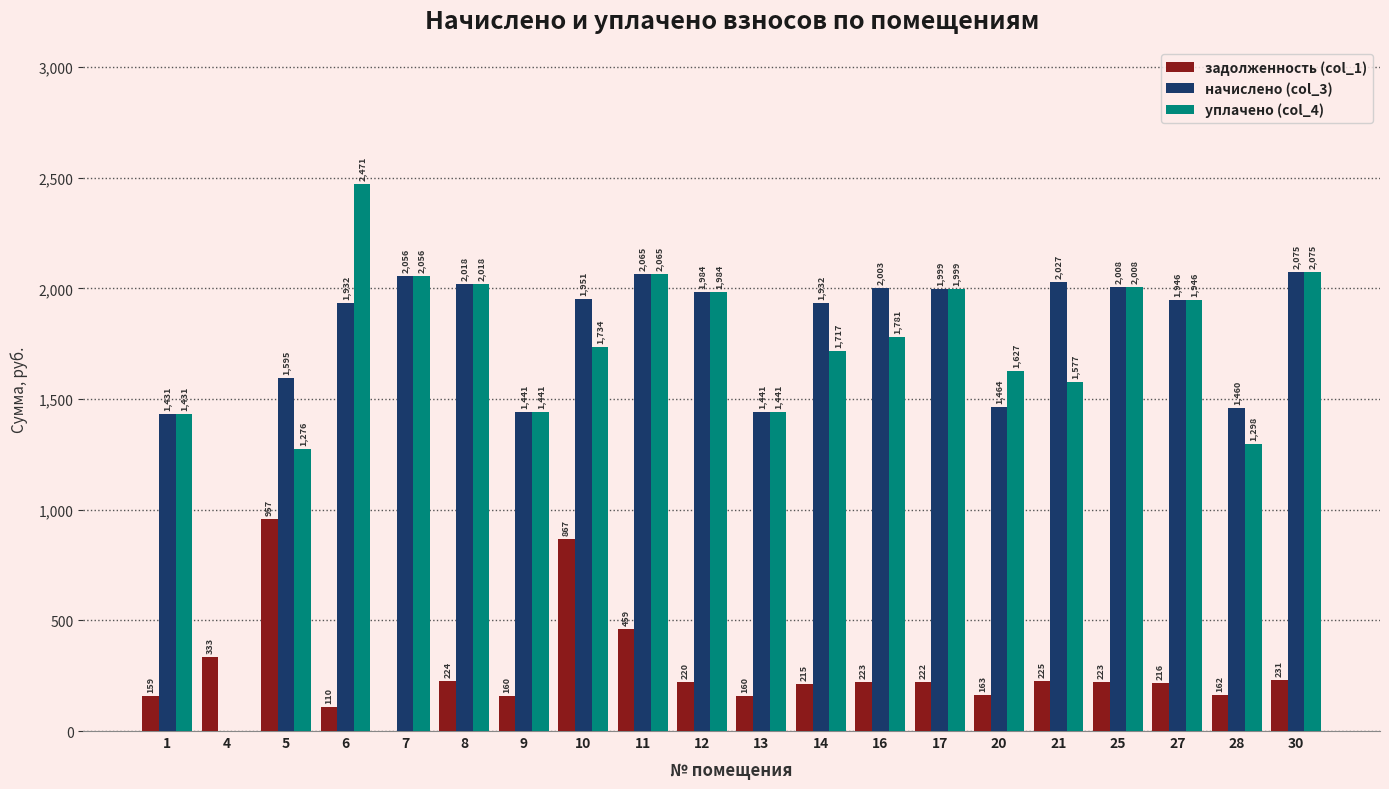

What value does the задолженность (col_1) series have at 30?

230.6